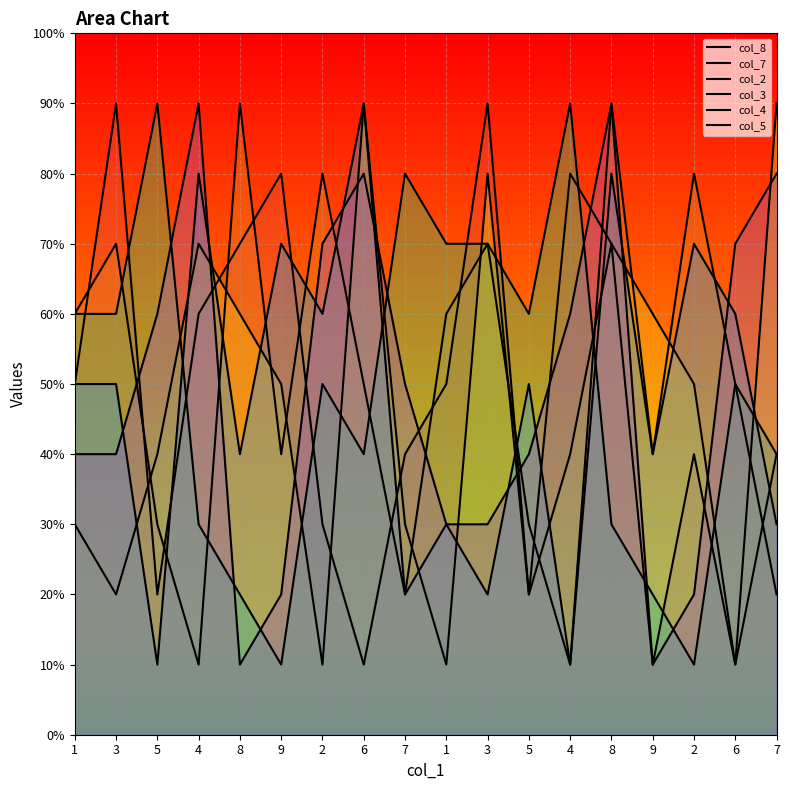

Which series has the largest total across all categories?

col_7